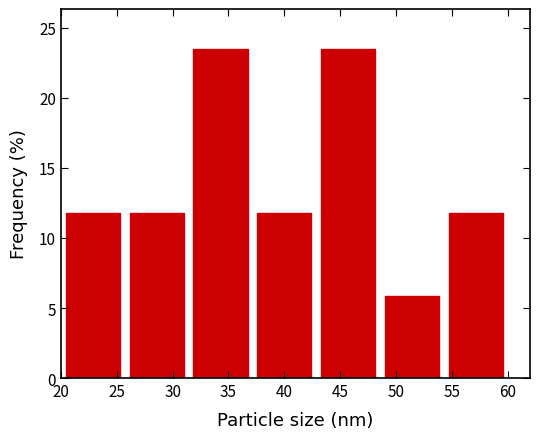

Reading left to right, list every bar in this chart as the range it spans on the x-axis followed by its height. Neither the bar edges nor the heights are printed on the chart, so give them approximately, as read against the axes.

20.0 to 25.5: 12.0
25.5 to 31.5: 12.0
31.5 to 37.0: 23.5
37.0 to 43.0: 12.0
43.0 to 48.5: 23.5
48.5 to 54.5: 6.0
54.5 to 60.0: 12.0